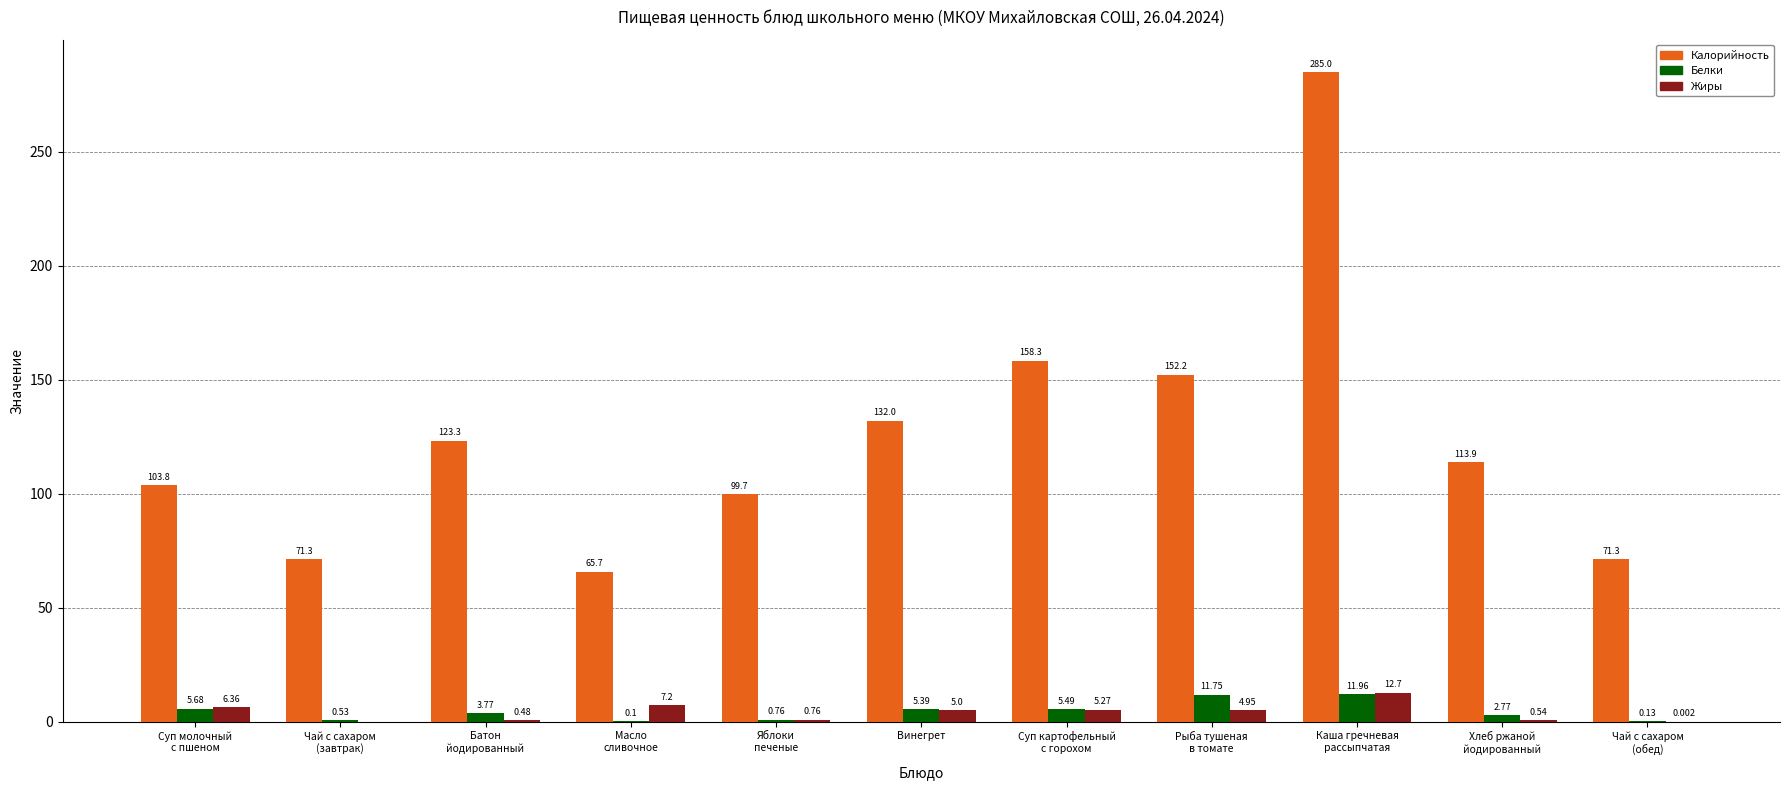

Between Чай с сахаром
(завтрак) and Суп картофельный
с горохом, which series saw the biggest shift?

Калорийность